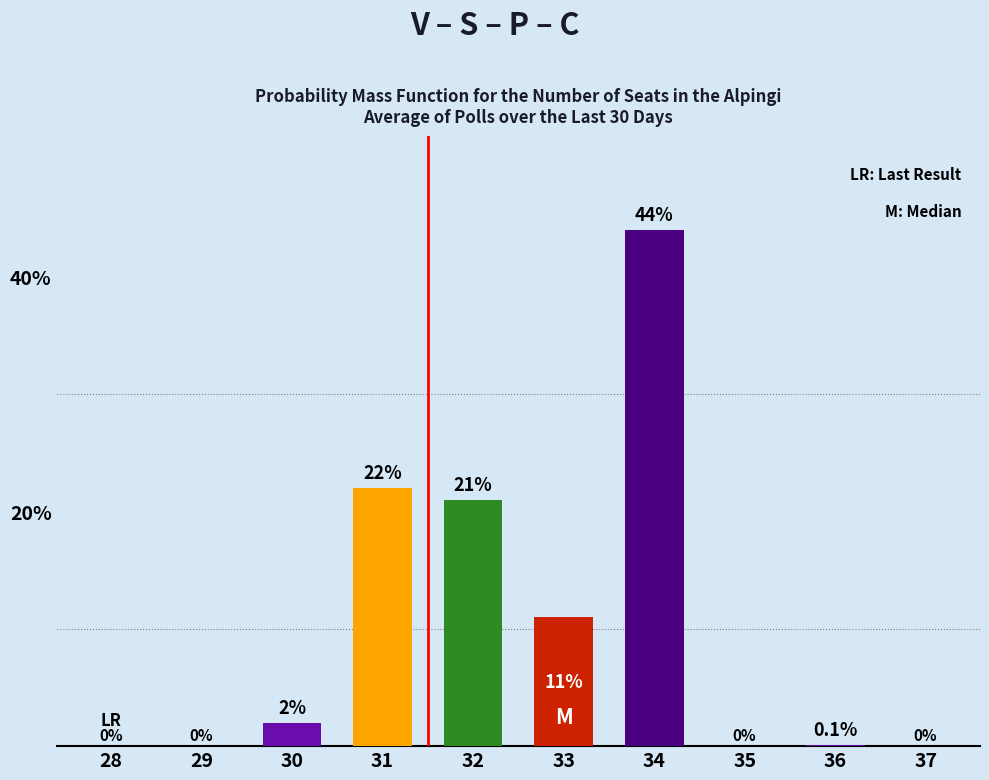

Is it true that the value at 32 is 21.0?

True